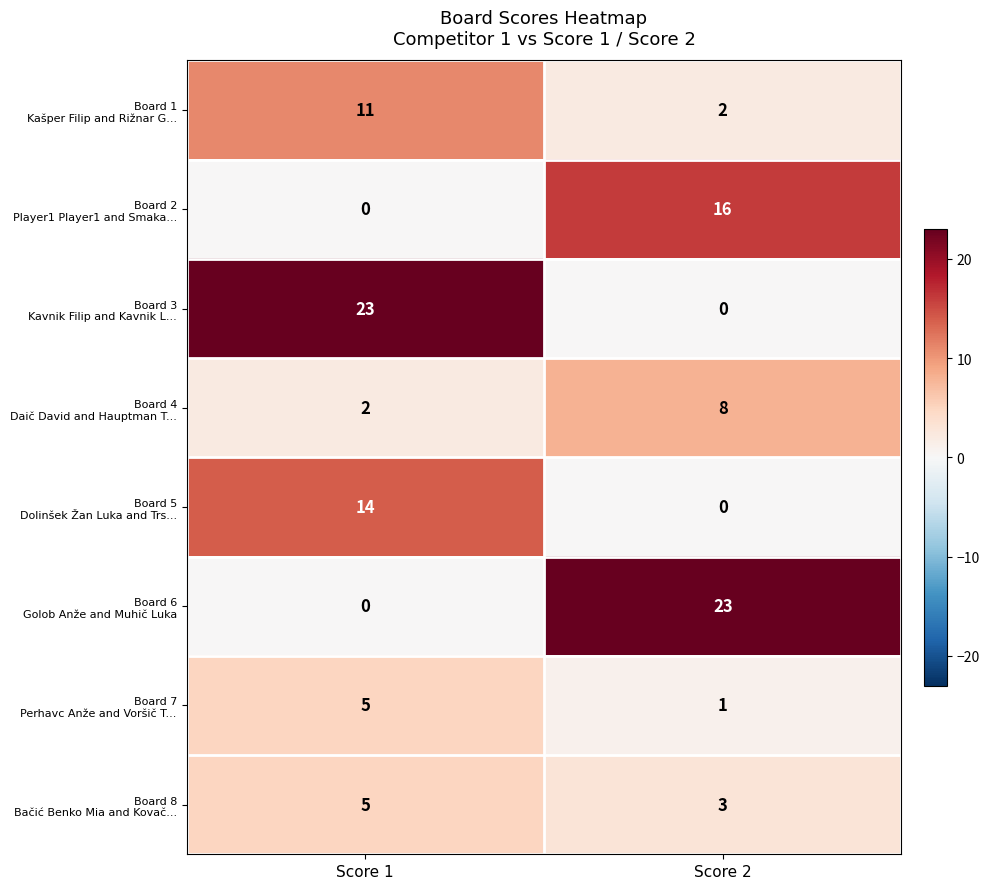

What is the spread (max minus min) of values at Score 2?

23